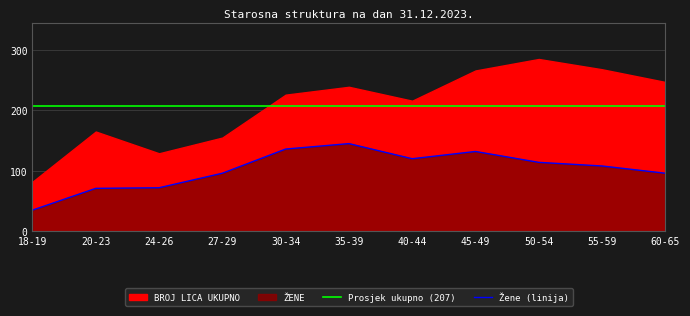

The value of Žene (linija) at 20-23 is 71. True or false?

True